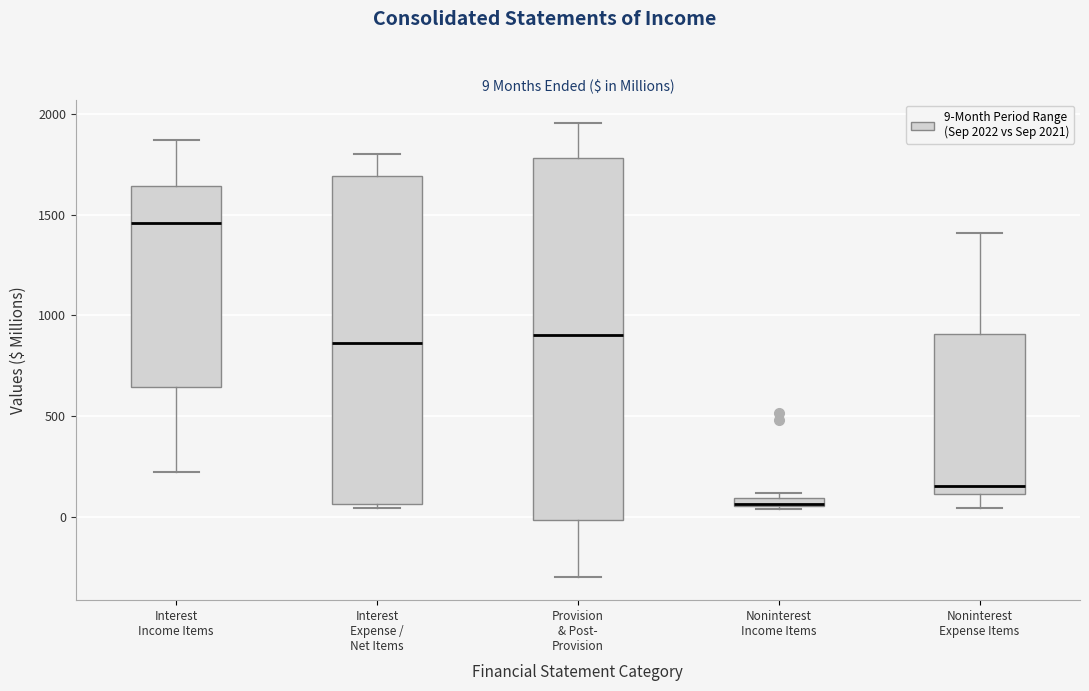

Comparing the boxes themselves (not the whiskers), which one is the tallest?

Provision & Post- Provision